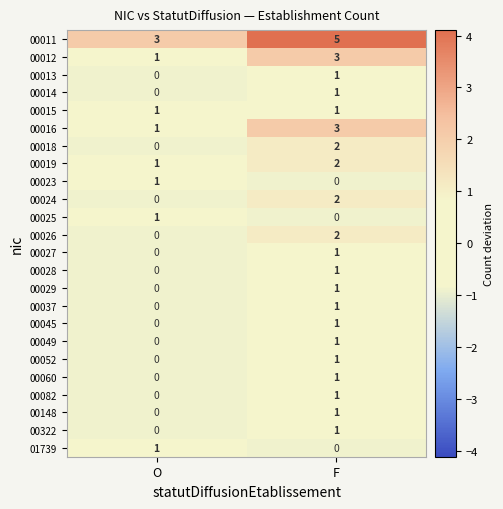

At which category is the sum across all series the highest?

F